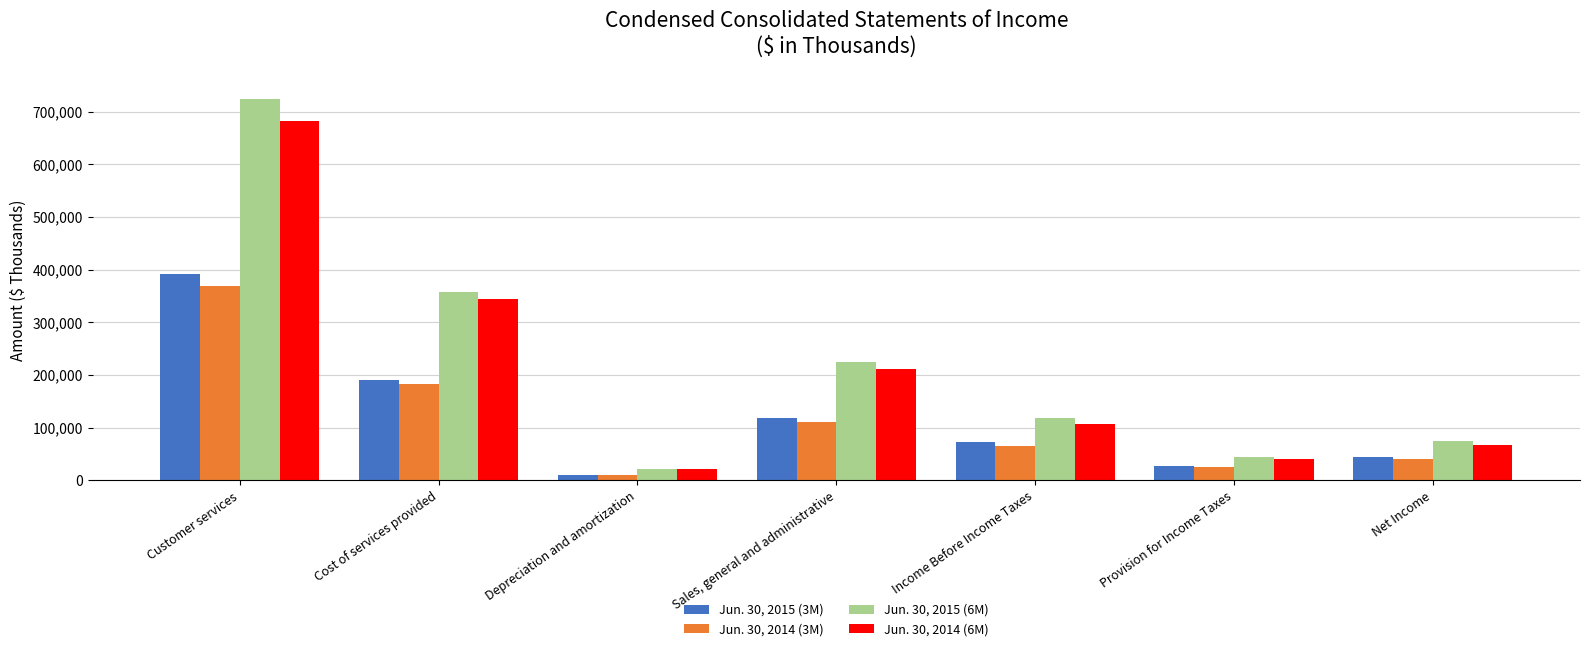

At which label does Jun. 30, 2014 (6M) first exceed 107029?

Customer services